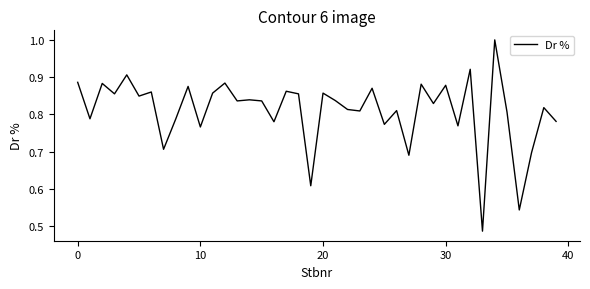

What is the maximum value shown in the chart?

1.0